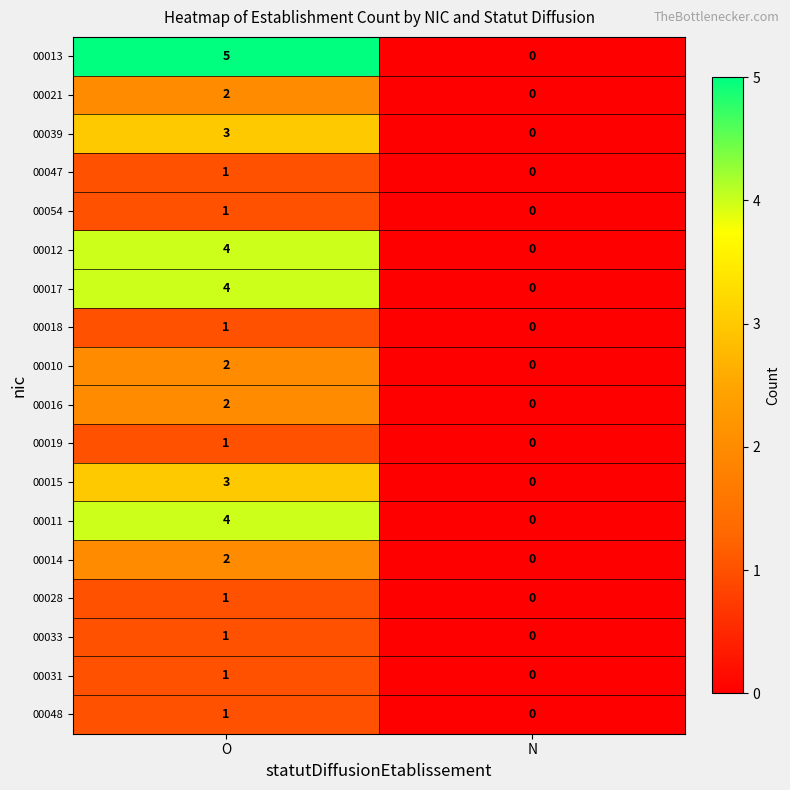

What is the spread (max minus min) of values at O?

4